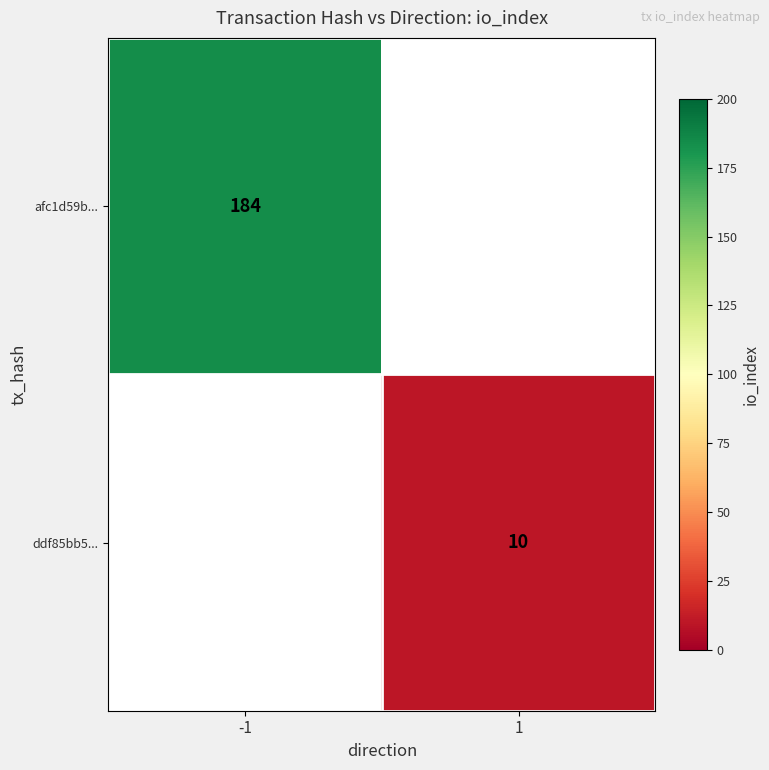

True or false: ddf85bb5... has a value of 5 at 1.

False